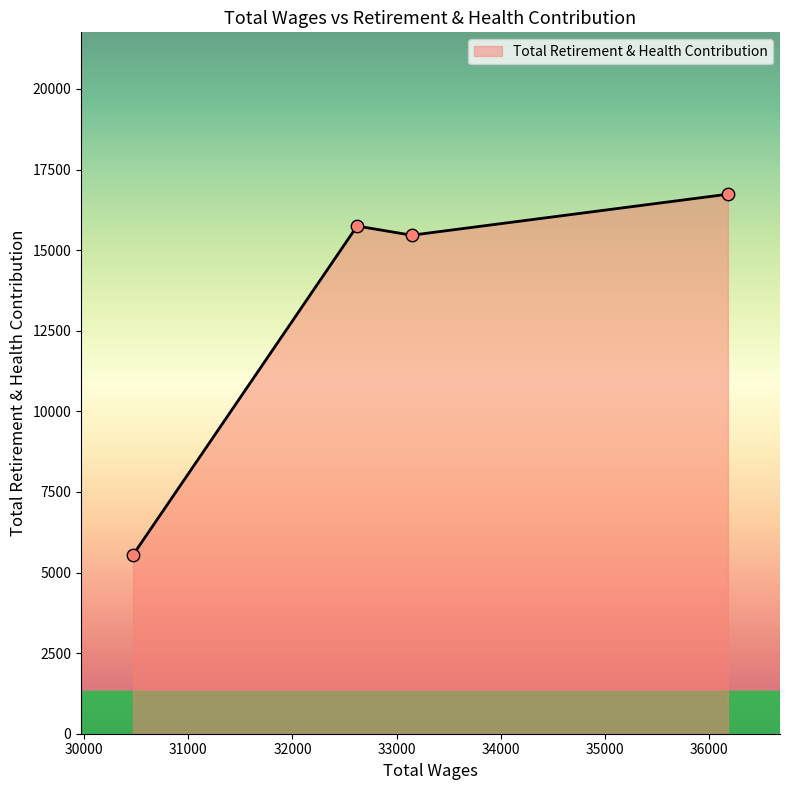

What is the difference between the maximum and second lowest values?

1272